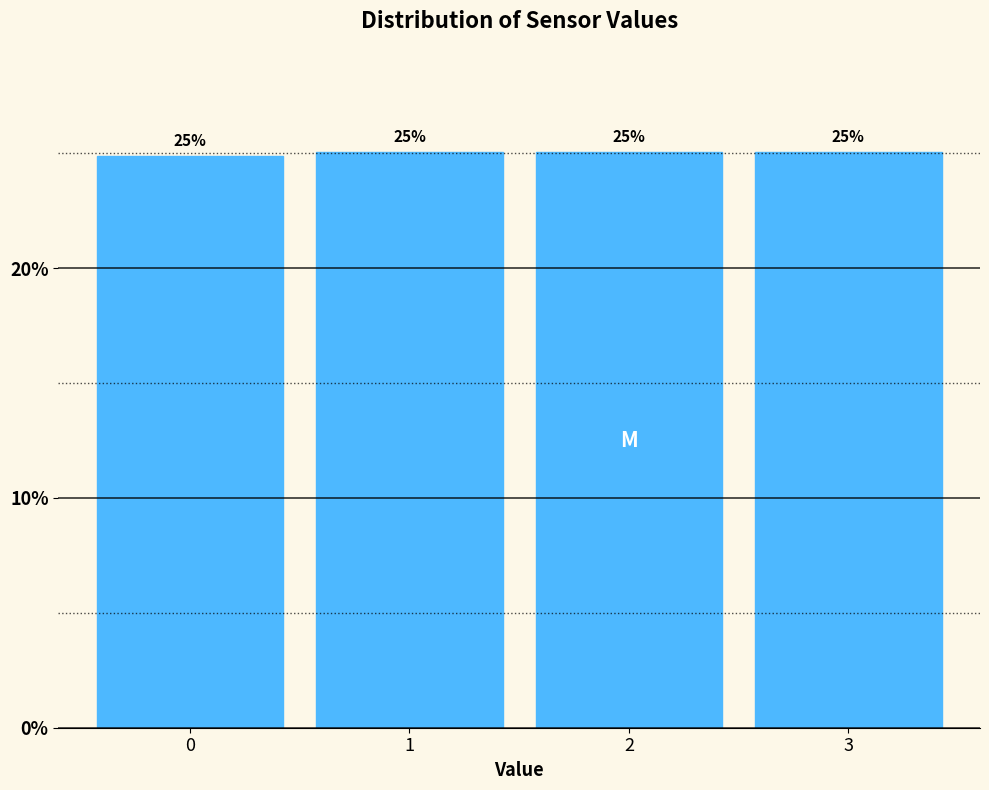

What value does the data have at 3?

25.0